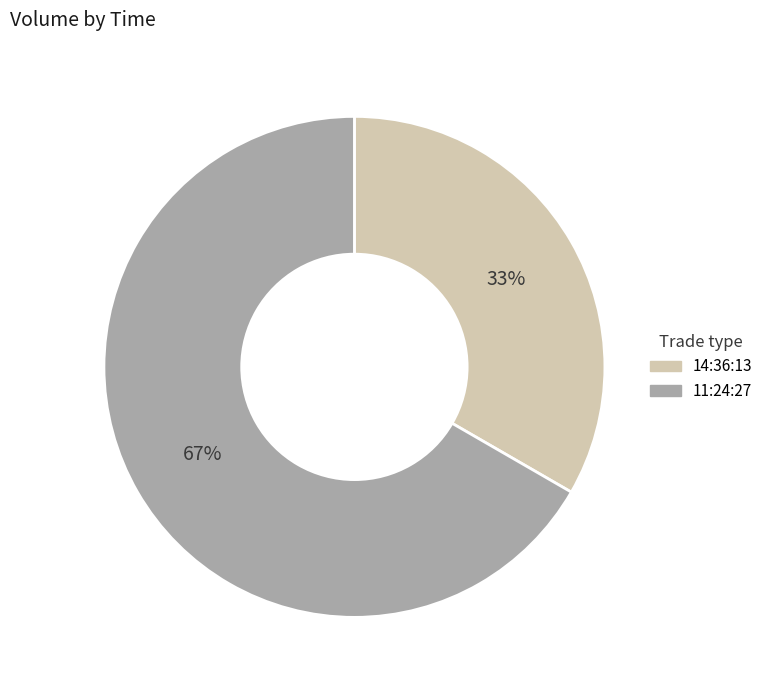

Rank the categories by value from lowest to highest.

14:36:13, 11:24:27